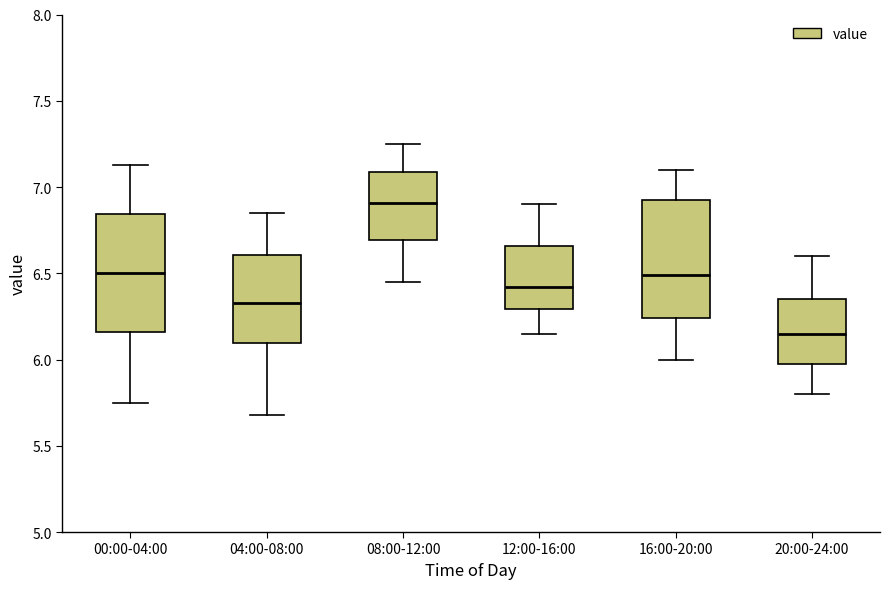

Which box has the lowest median line?

20:00-24:00